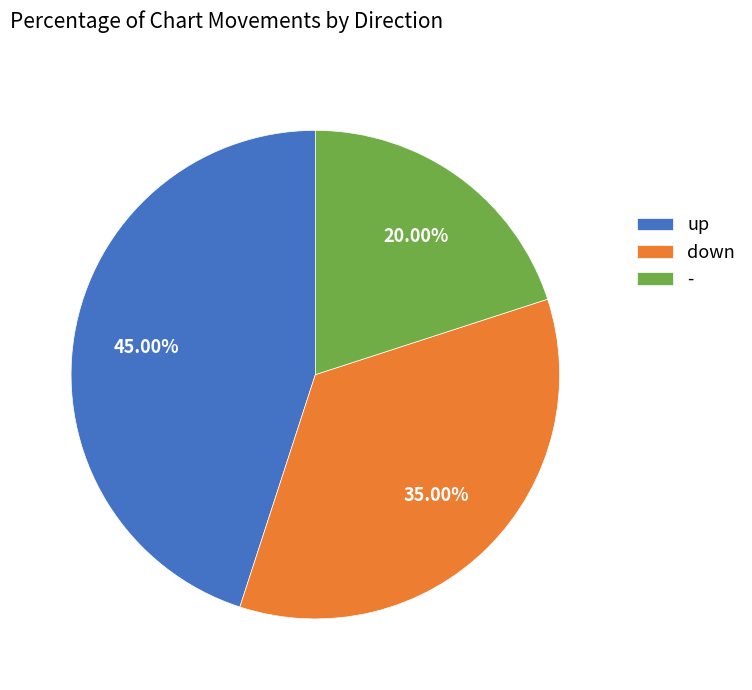

What percentage is the up slice, to the nearest percent?

45%